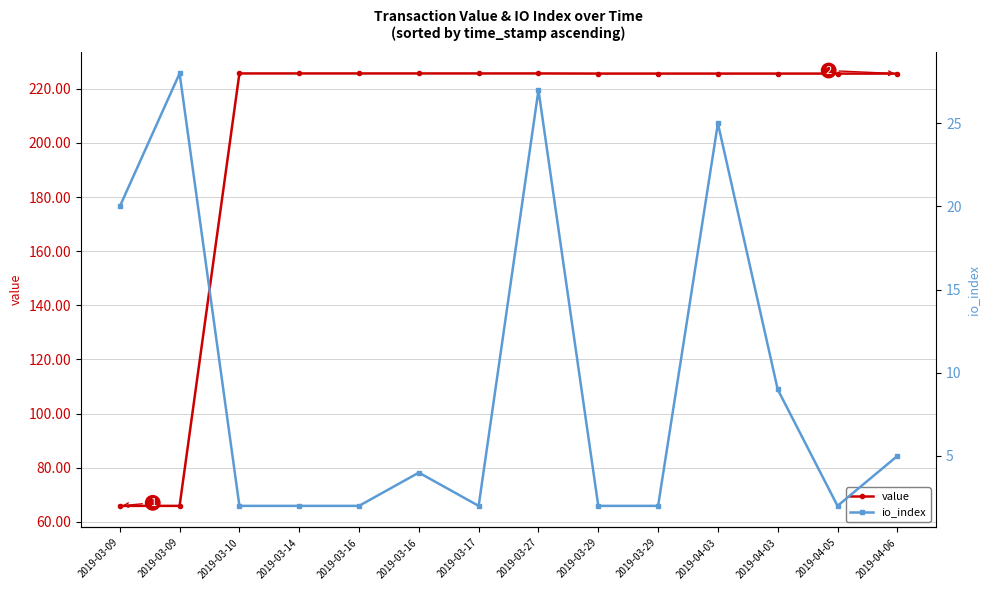

Rank the categories by value value from highest to lowest.

2019-03-10, 2019-03-14, 2019-03-16, 2019-03-16, 2019-03-17, 2019-03-27, 2019-03-29, 2019-03-29, 2019-04-03, 2019-04-03, 2019-04-05, 2019-04-06, 2019-03-09, 2019-03-09